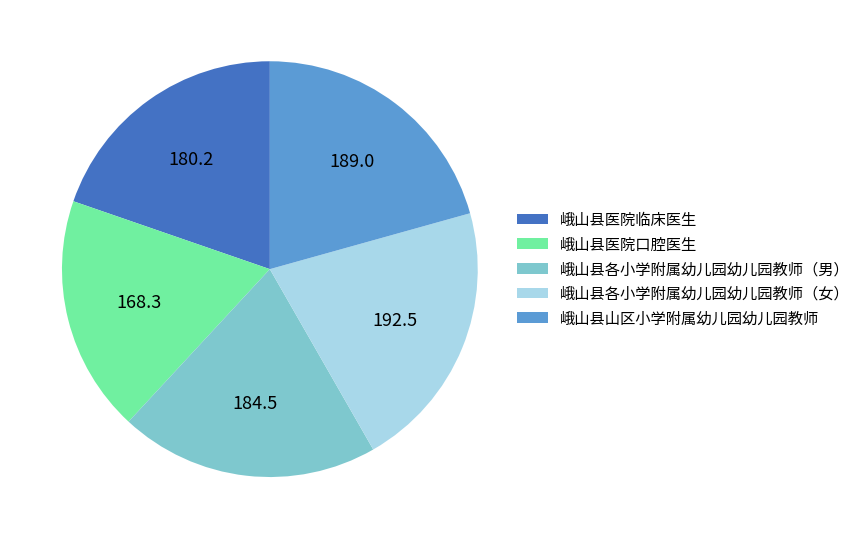

What is the ratio of the value at 峨山县山区小学附属幼儿园幼儿园教师 to the value at 峨山县各小学附属幼儿园幼儿园教师（男）?

1.0